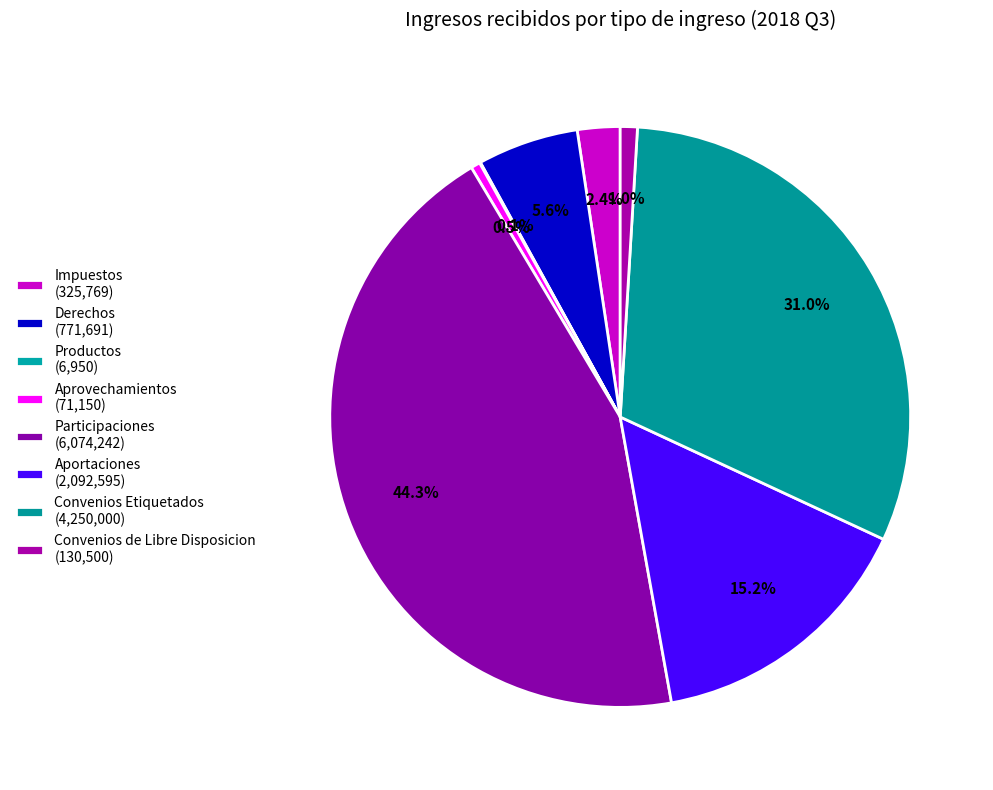

To the nearest percent, what is the average slice percentage?

12%